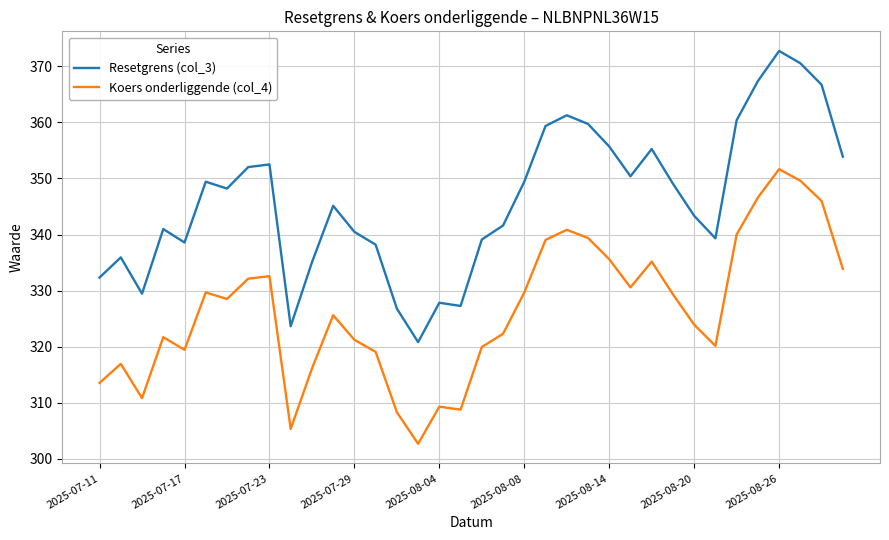

True or false: Resetgrens (col_3) and Koers onderliggende (col_4) cross at least once.

False